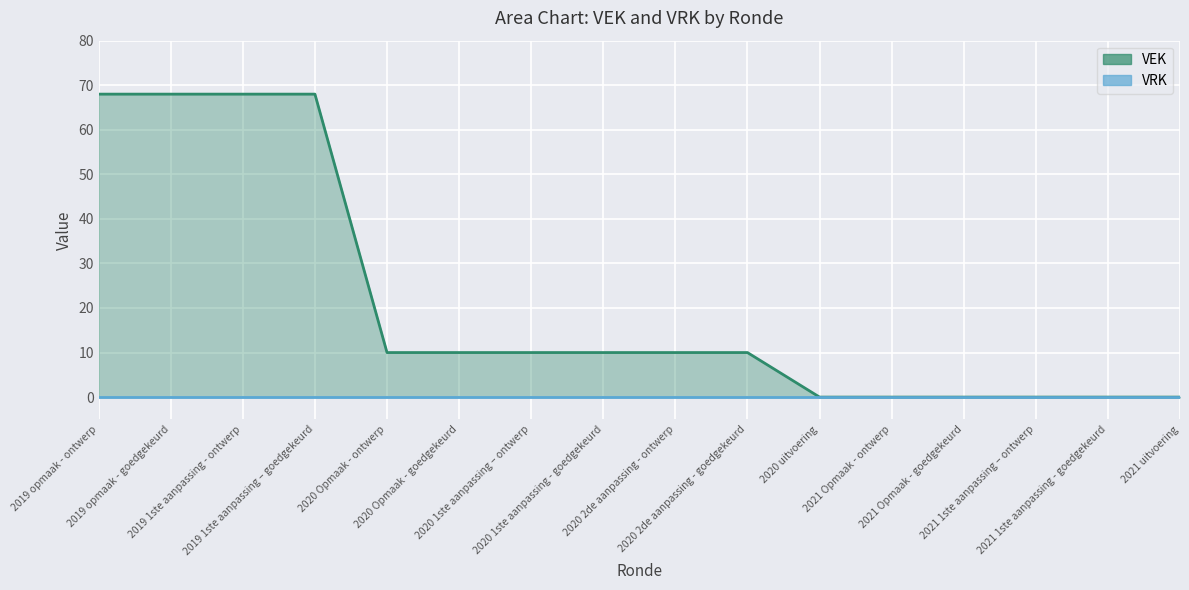

At which category does the chart reach its peak across all series?

2019 opmaak - ontwerp